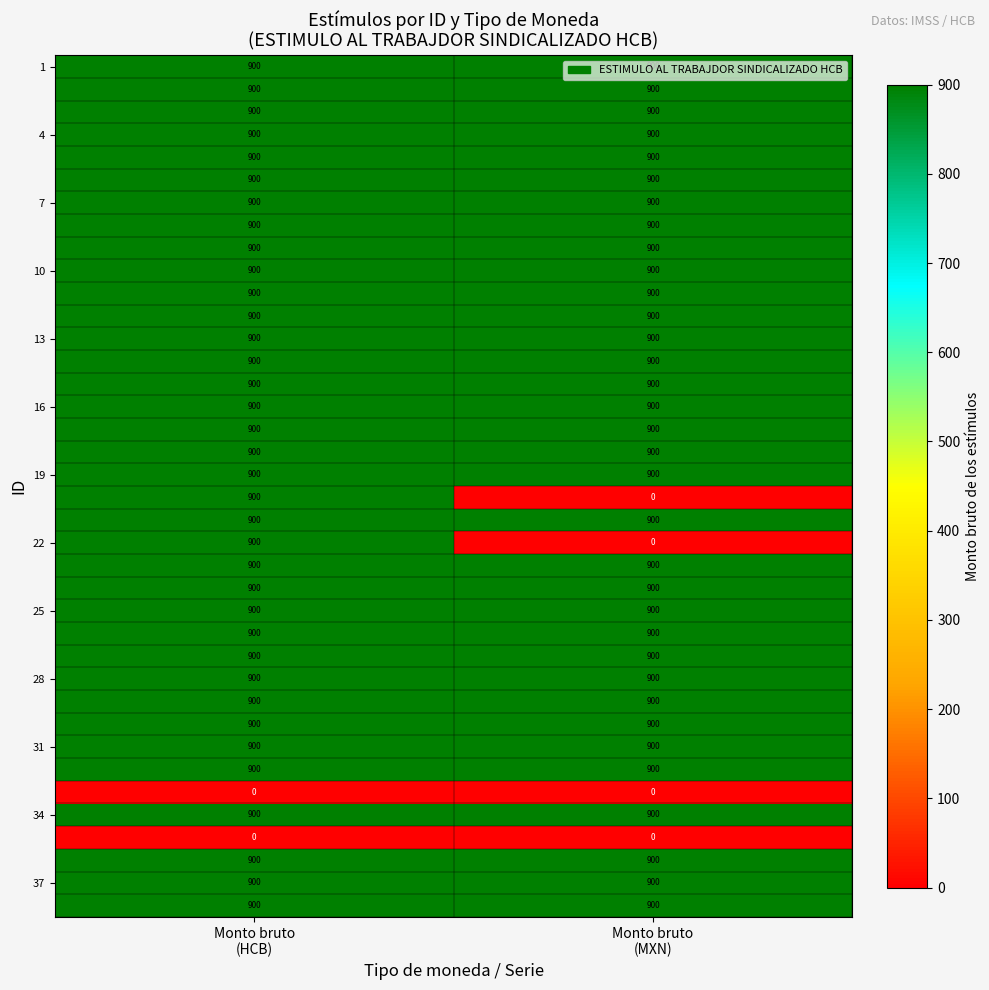

What is the greatest value displayed?

900